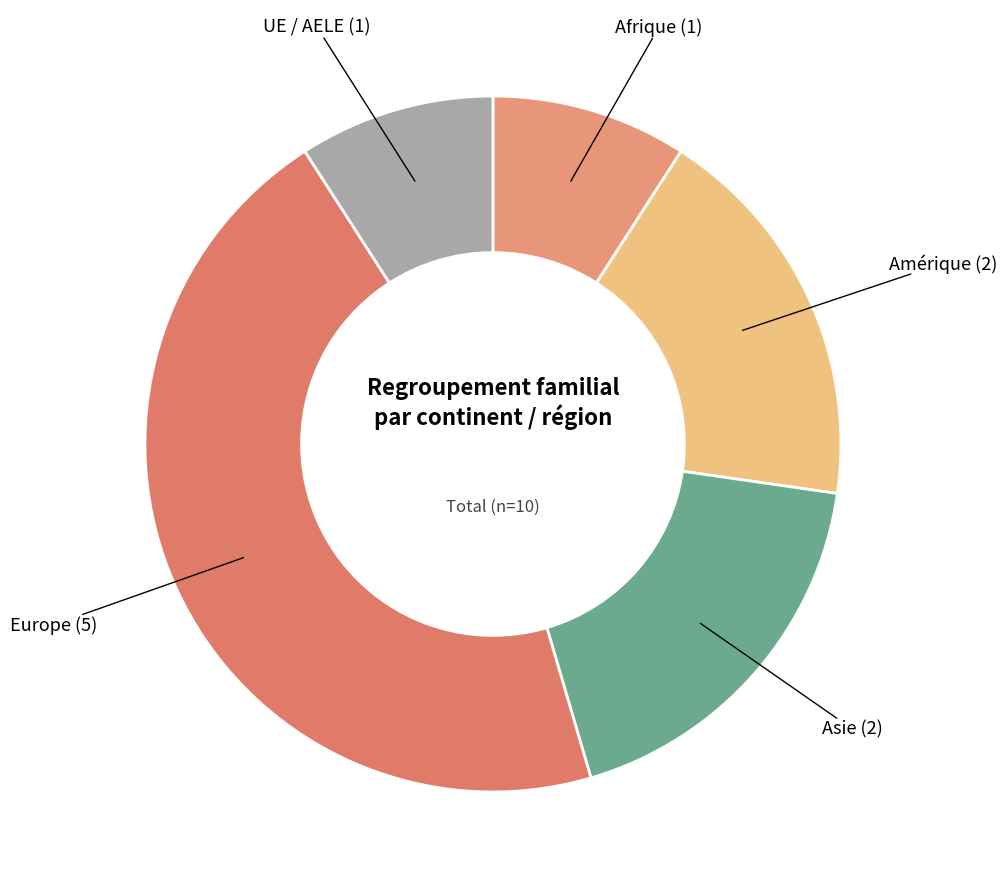

Which slice is the smallest?

Afrique